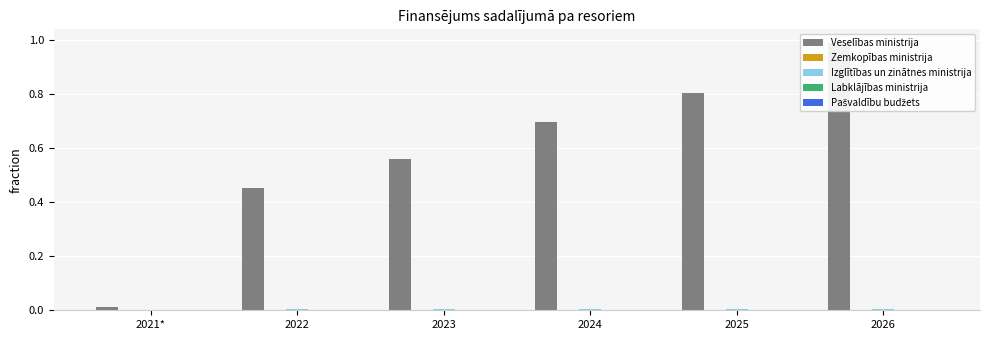

The value of Veselības ministrija at 2021* is 0.0. True or false?

True